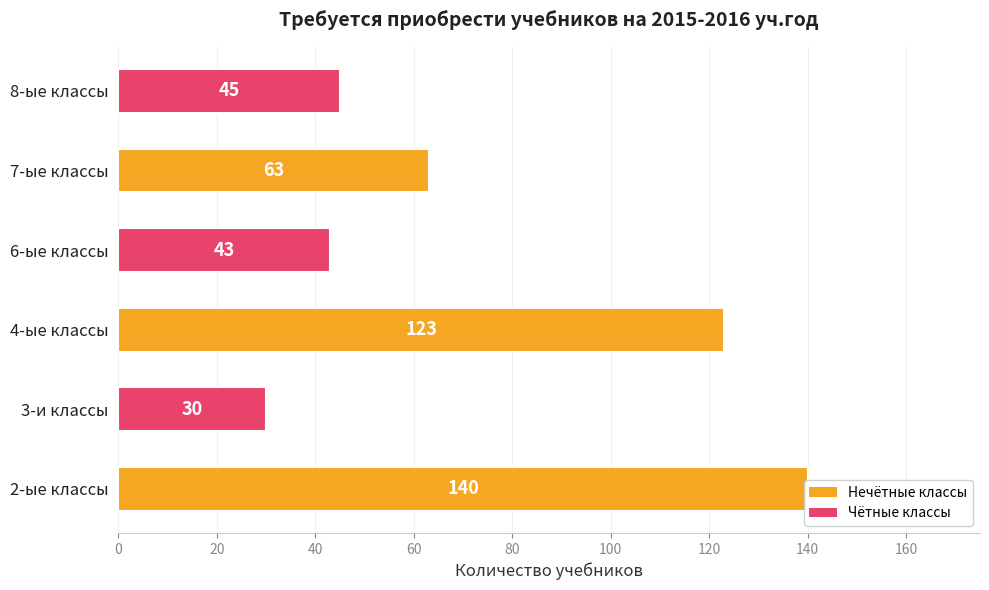

What is the smallest value displayed?

30